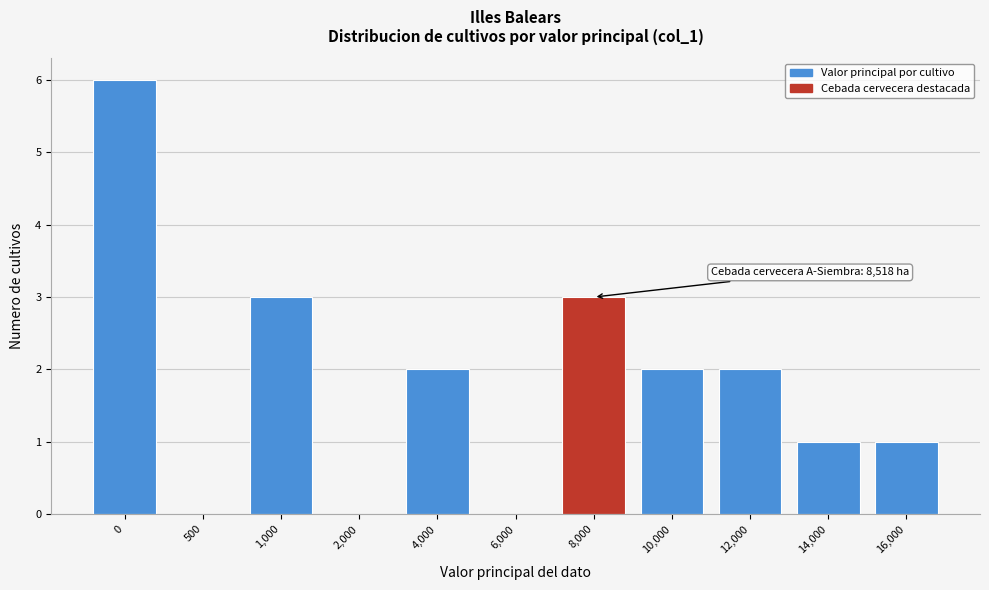

Reading left to right, list all the values displayed in this chart.

0=6	500=0	1,000=3	2,000=0	4,000=2	6,000=0	8,000=3	10,000=2	12,000=2	14,000=1	16,000=1